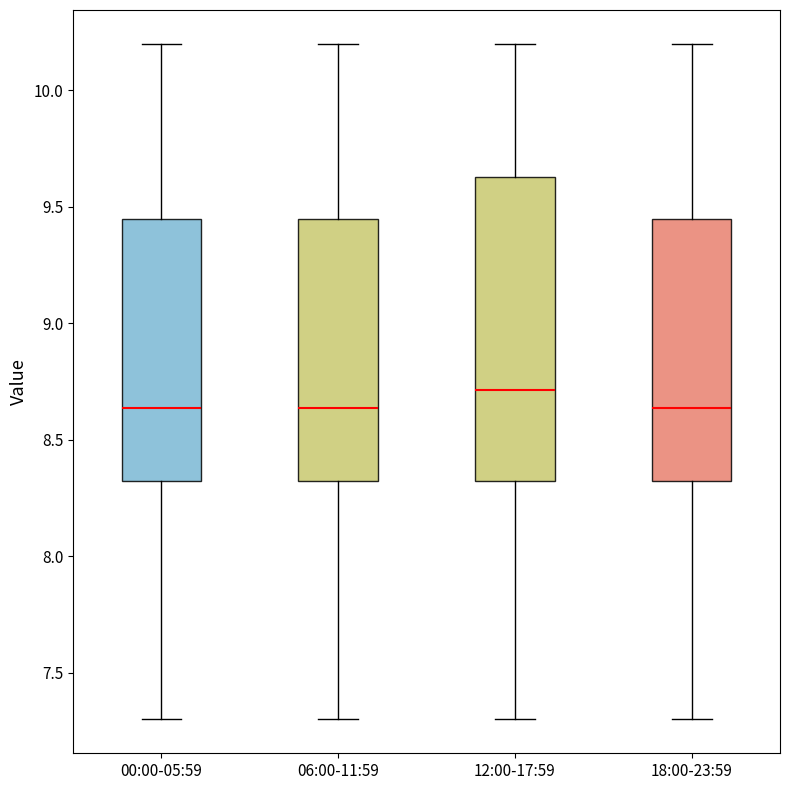

Where is the upper edge of the box for 06:00-11:59 on the y-axis? The values are not printed on the chart, so give them approximately, as read against the axis.

9.45